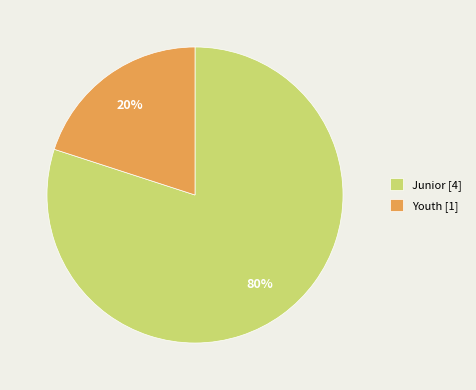

How many segments does this pie chart have?

2